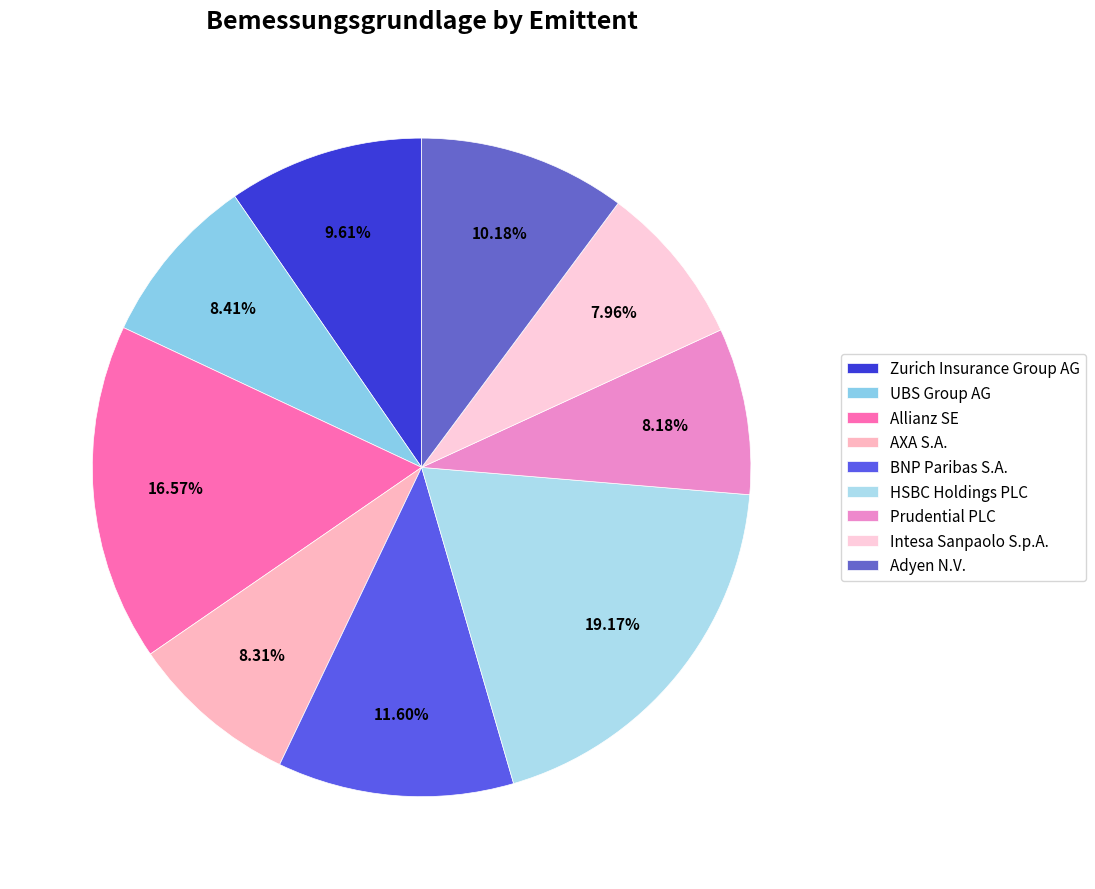

Combined, what portion of the pie is UBS Group AG and Prudential PLC?

16.6%